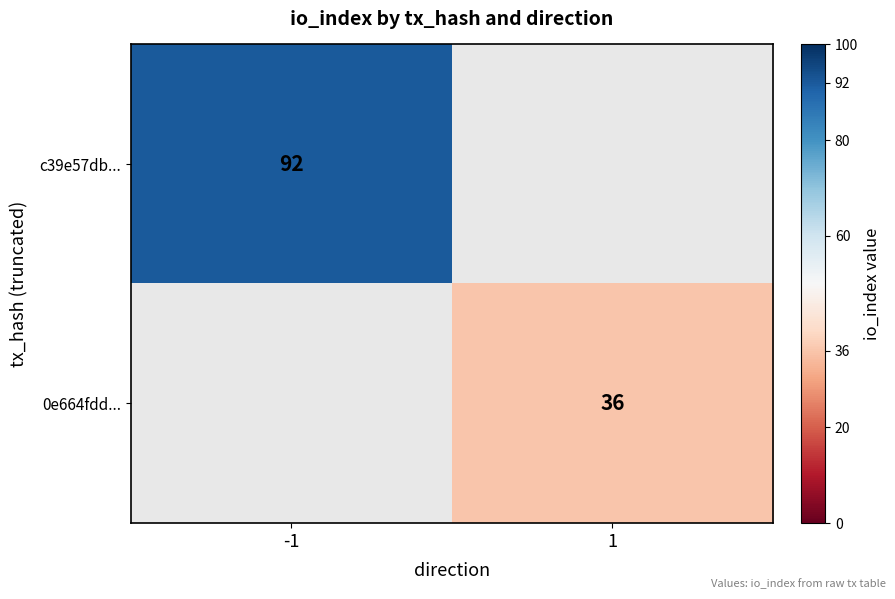

Is it true that 0e664fdd... equals 63 at 1?

False